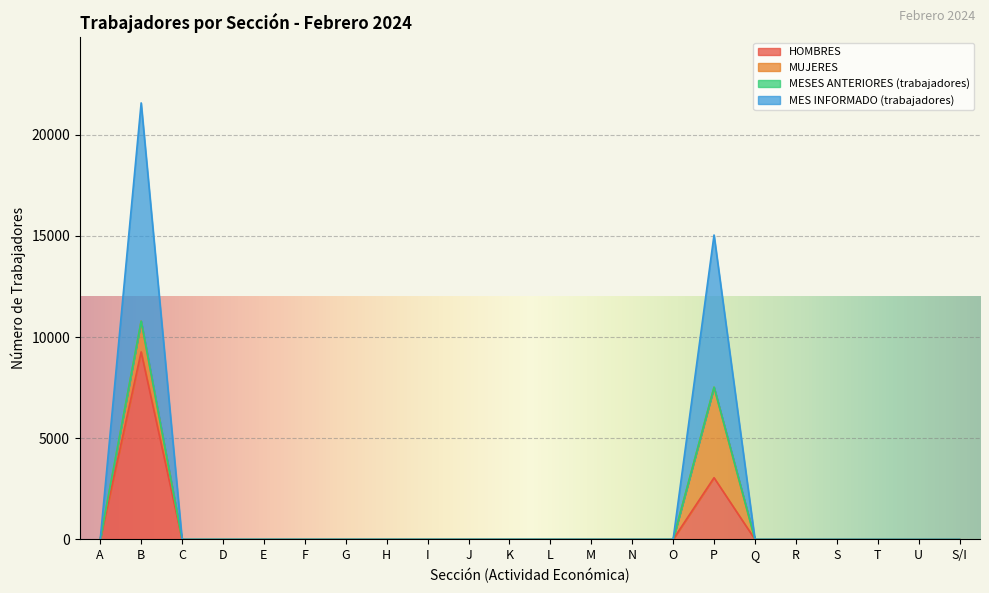

At which category is the sum across all series the highest?

B